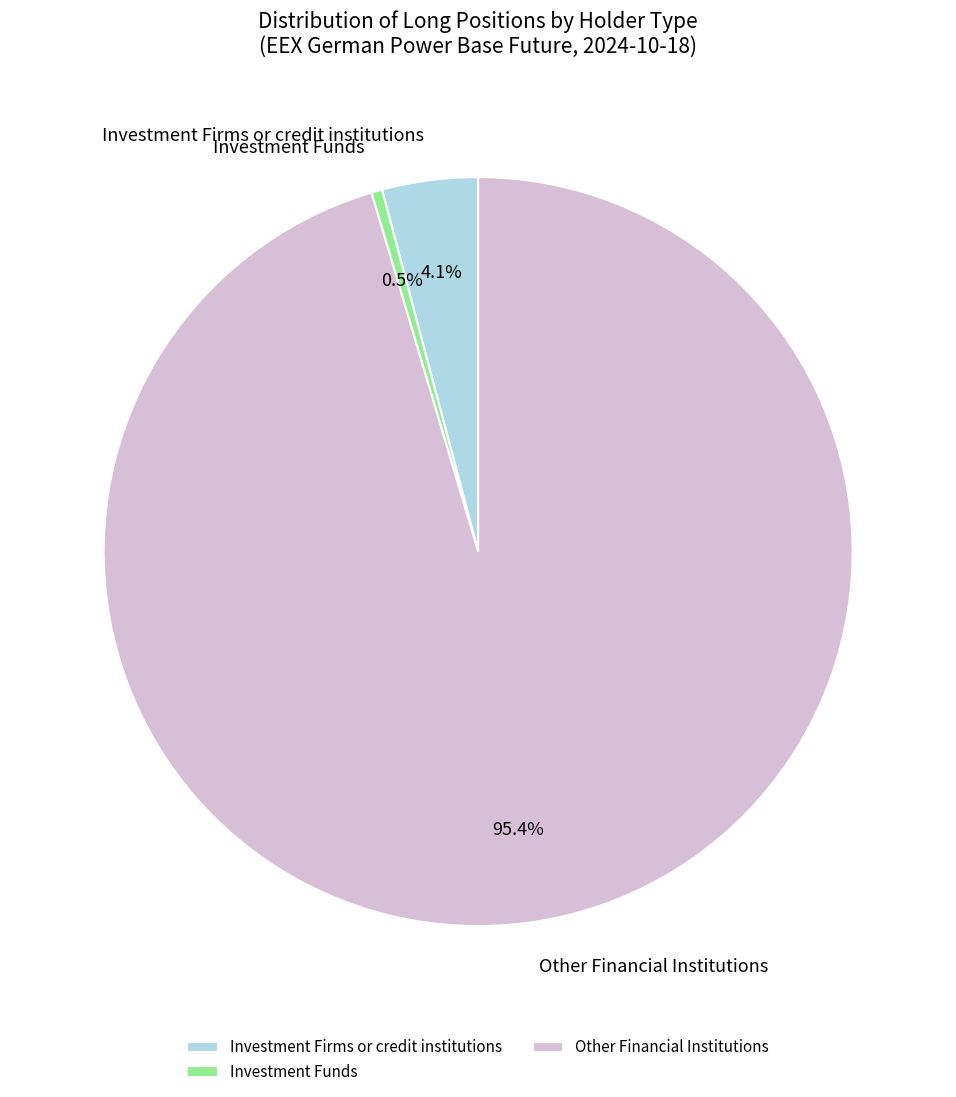

Rank the categories by value from lowest to highest.

Investment Funds, Investment Firms or credit institutions, Other Financial Institutions